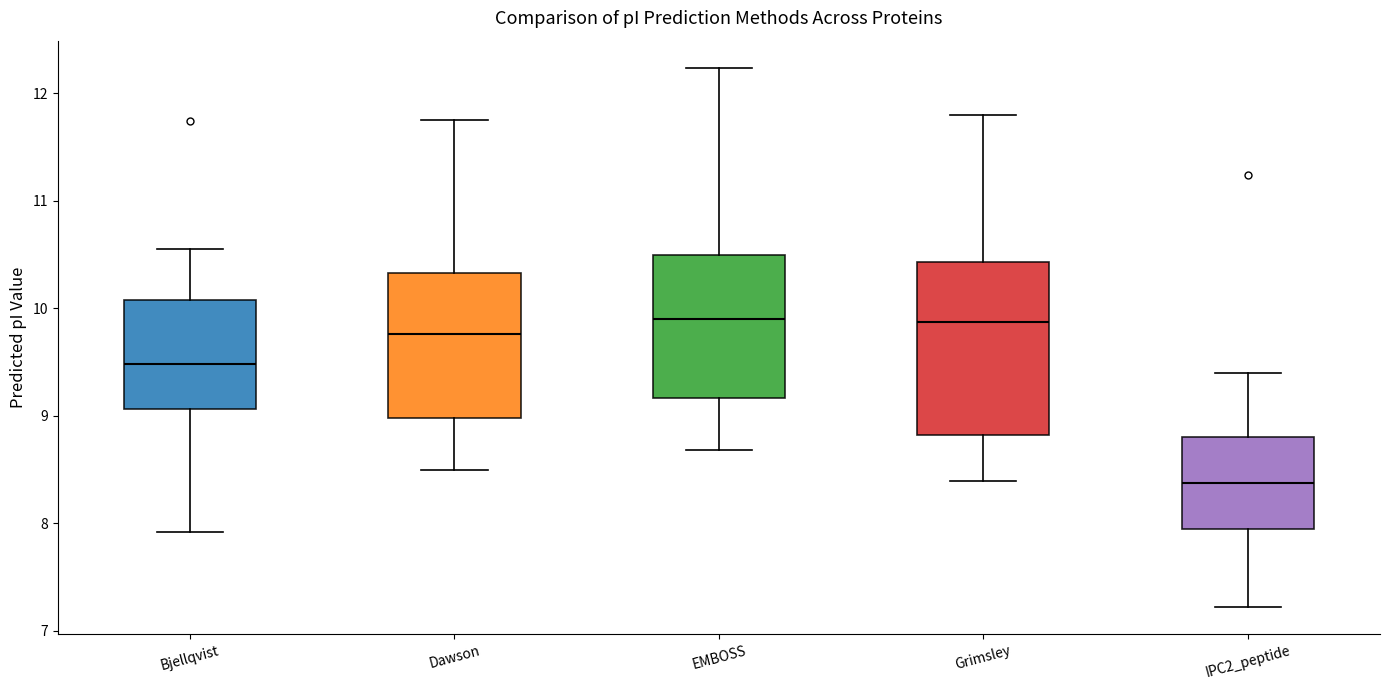

Where does the lower whisker of the box for IPC2_peptide end on the y-axis? The values are not printed on the chart, so give them approximately, as read against the axis.

7.2